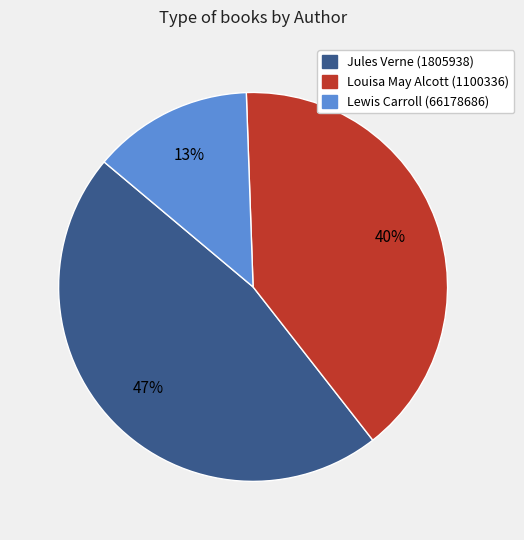

Combined, do Lewis Carroll (66178686) and Louisa May Alcott (1100336) account for over 50%?

Yes